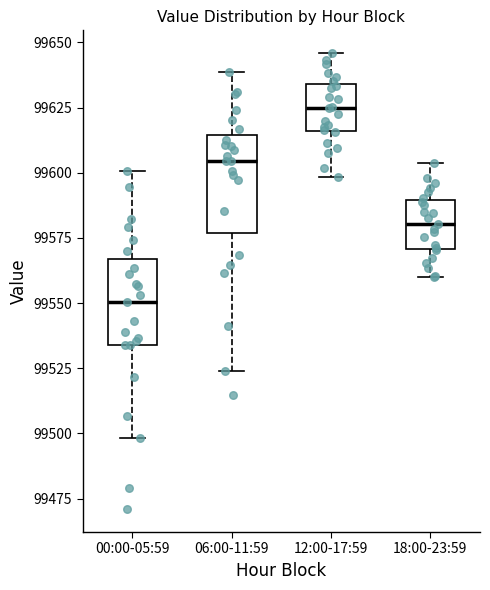

Where is the upper edge of the box for 06:00-11:59 on the y-axis? The values are not printed on the chart, so give them approximately, as read against the axis.

99615